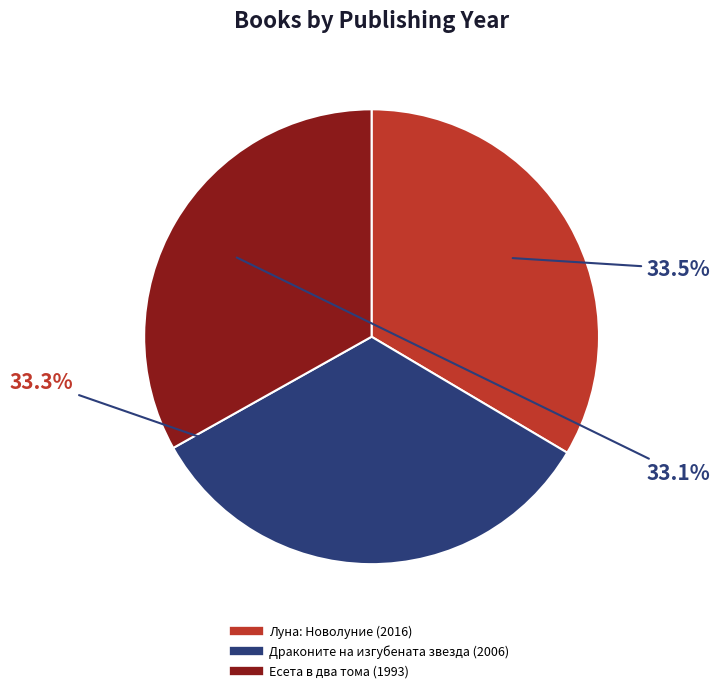

Does Есета в два тома (1993) account for over 50% of the chart?

No